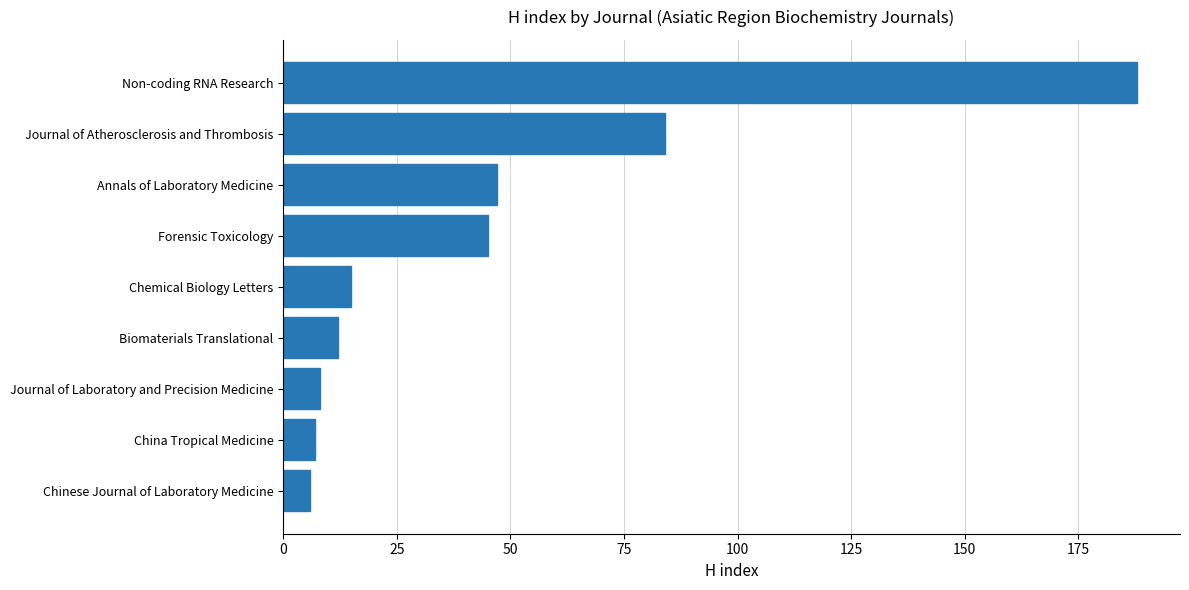

How many data points does each series have?

9